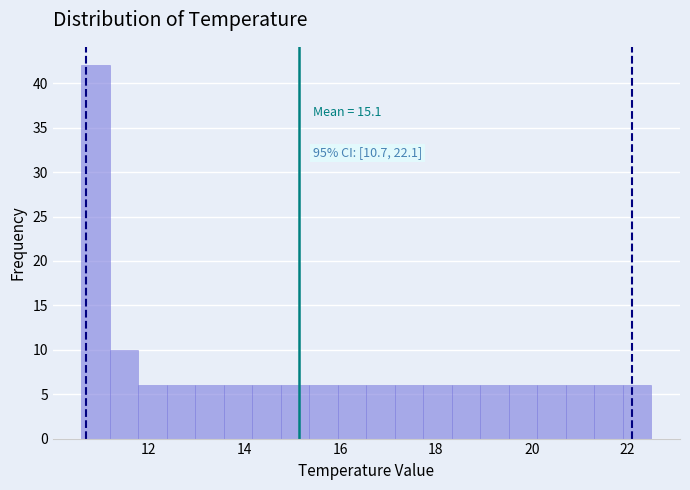

Read against the x-axis, roughly where is the centre of the tallest bar?

10.8